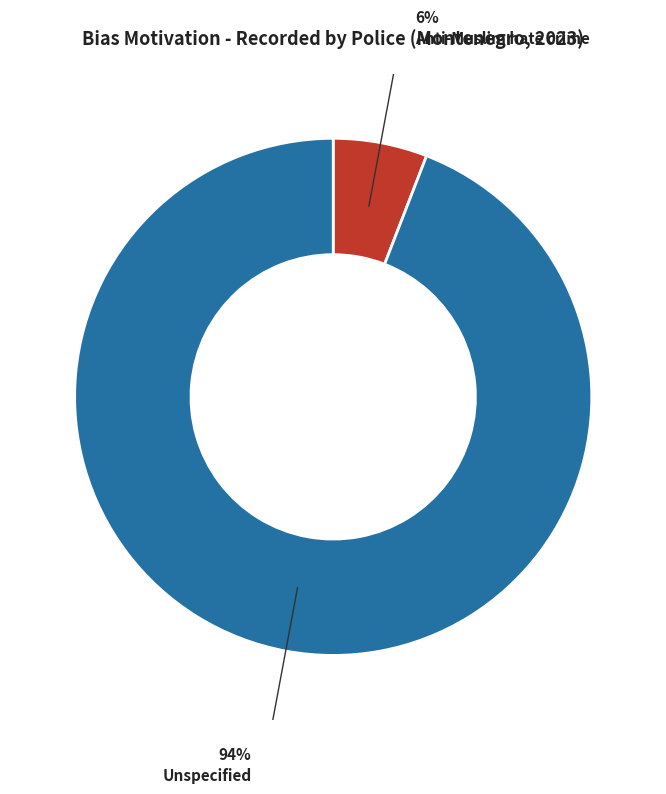

True or false: Anti-Muslim hate crime accounts for 14% of the total.

False